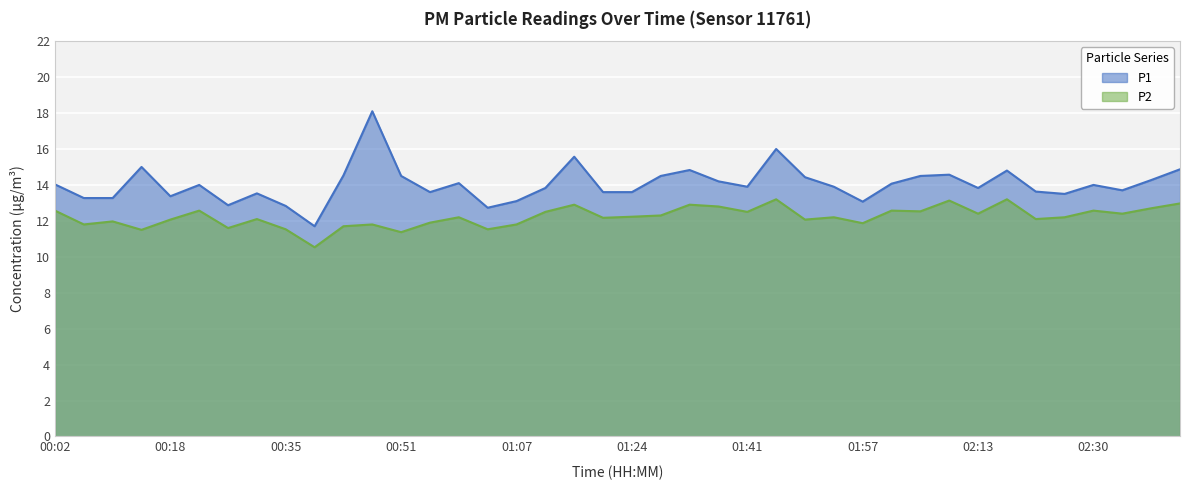

What is the average value of the P2 series?

12.2